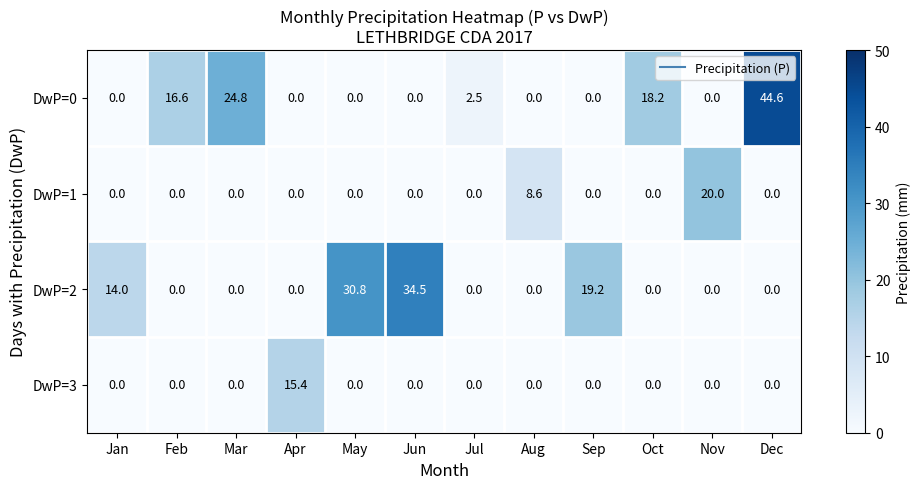

Rank the series by their maximum value, from highest to lowest.

DwP=0, DwP=2, DwP=1, DwP=3